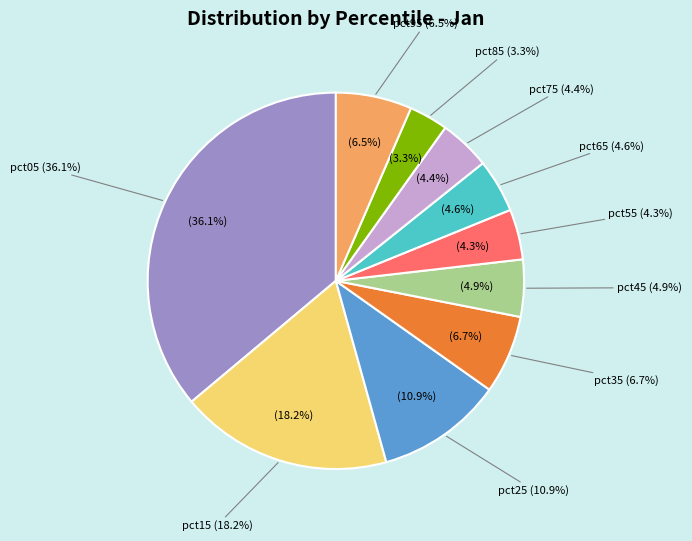

Does pct15 account for over 50% of the chart?

No